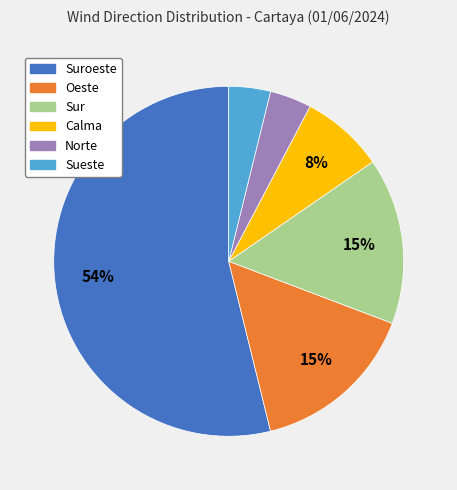

To the nearest percent, what is the difference between the largest and smallest slice percentages?

50%